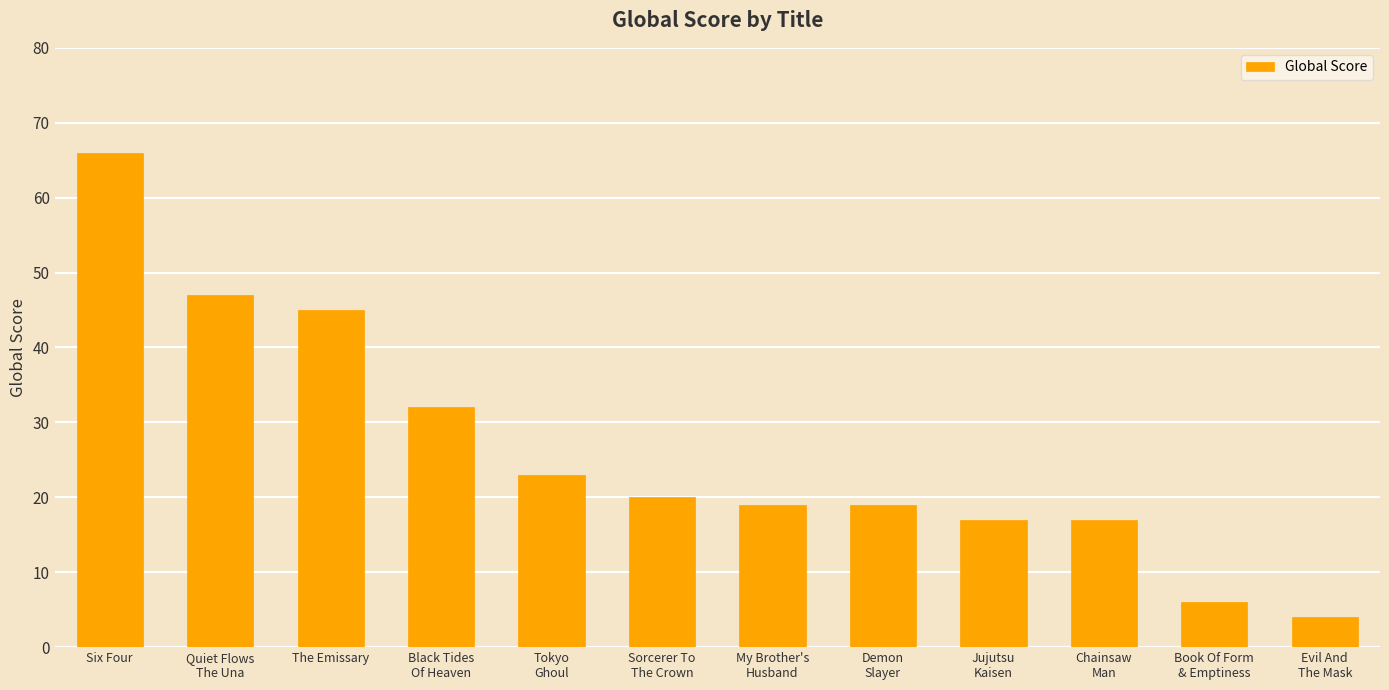

How many data points does each series have?

12